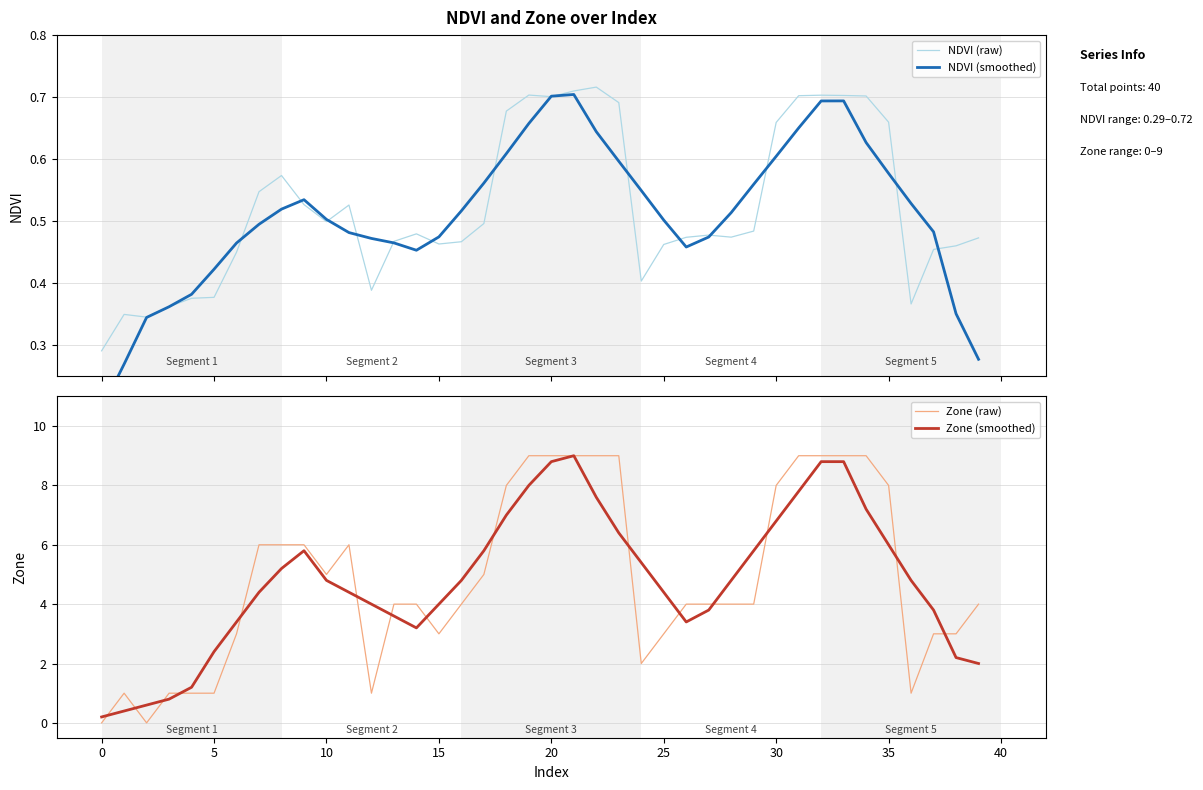

Reading right to left, extract all data points from this chart.

NDVI (raw): 0.5	0.5	0.5	0.4	0.7	0.7	0.7	0.7	0.7	0.7	0.5	0.5	0.5	0.5	0.5	0.4	0.7	0.7	0.7	0.7	0.7	0.7	0.5	0.5	0.5	0.5	0.5	0.4	0.5	0.5	0.5	0.6	0.5	0.5	0.4	0.4	0.4	0.3	0.4	0.3
NDVI (smoothed): 0.3	0.4	0.5	0.5	0.6	0.6	0.7	0.7	0.7	0.6	0.6	0.5	0.5	0.5	0.5	0.5	0.6	0.6	0.7	0.7	0.7	0.6	0.6	0.5	0.5	0.5	0.5	0.5	0.5	0.5	0.5	0.5	0.5	0.5	0.4	0.4	0.4	0.3	0.3	0.2
Zone (raw): 4.0	3.0	3.0	1.0	8.0	9.0	9.0	9.0	9.0	8.0	4.0	4.0	4.0	4.0	3.0	2.0	9.0	9.0	9.0	9.0	9.0	8.0	5.0	4.0	3.0	4.0	4.0	1.0	6.0	5.0	6.0	6.0	6.0	3.0	1.0	1.0	1.0	0.0	1.0	0.0
Zone (smoothed): 2.0	2.2	3.8	4.8	6.0	7.2	8.8	8.8	7.8	6.8	5.8	4.8	3.8	3.4	4.4	5.4	6.4	7.6	9.0	8.8	8.0	7.0	5.8	4.8	4.0	3.2	3.6	4.0	4.4	4.8	5.8	5.2	4.4	3.4	2.4	1.2	0.8	0.6	0.4	0.2